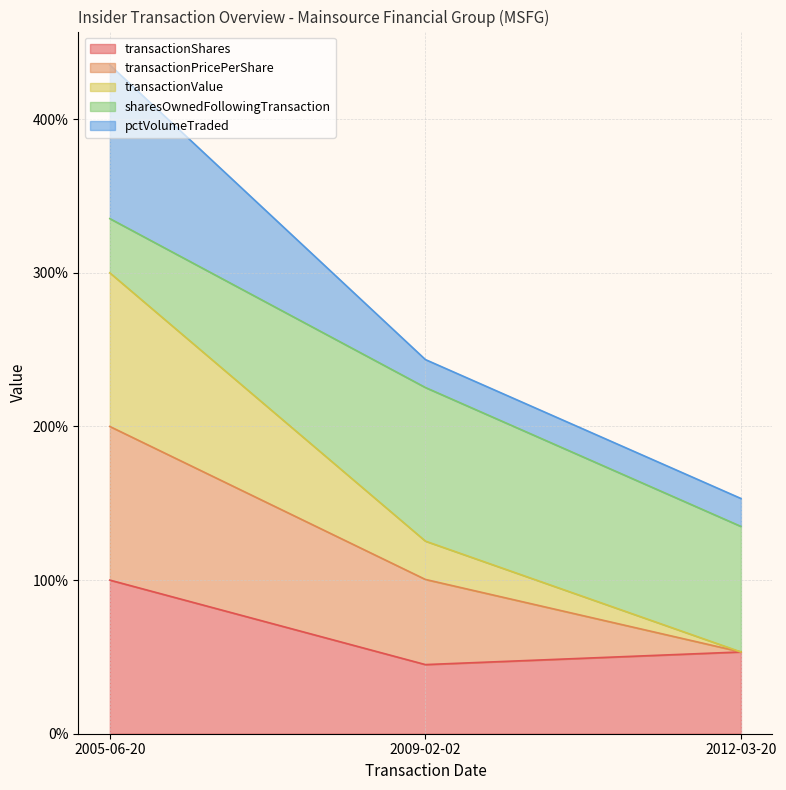

What is the average value of the transactionShares series?

66.1